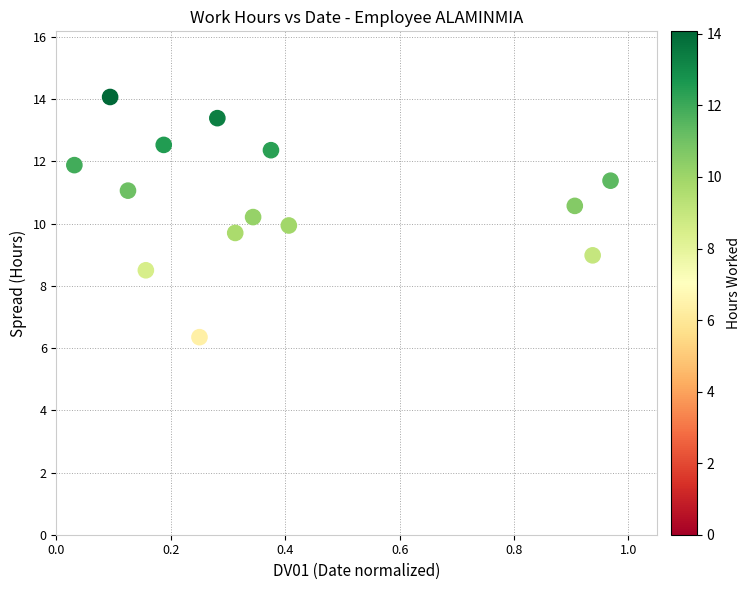

What is the range of Y values (max minus min)?

7.7